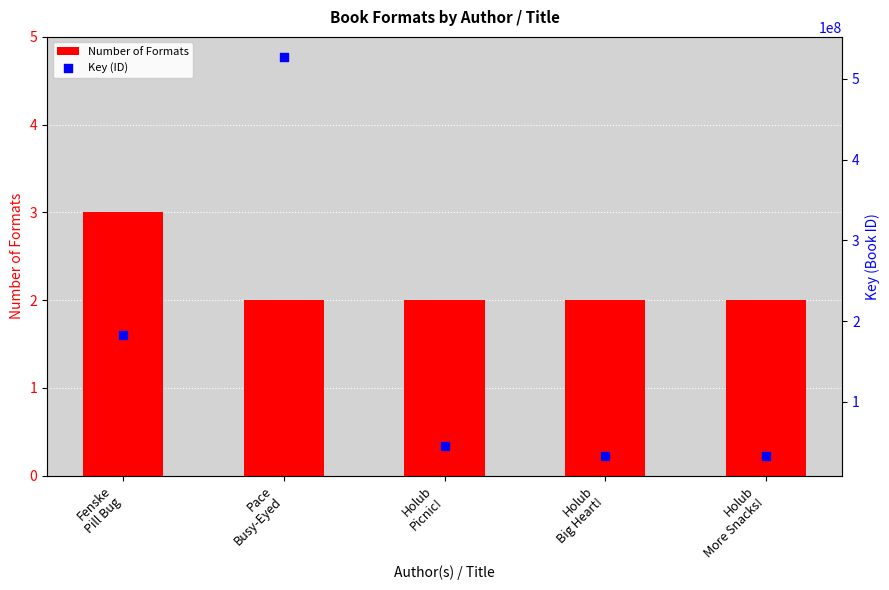

At how many categories does at least one series exceed 368277003?

1